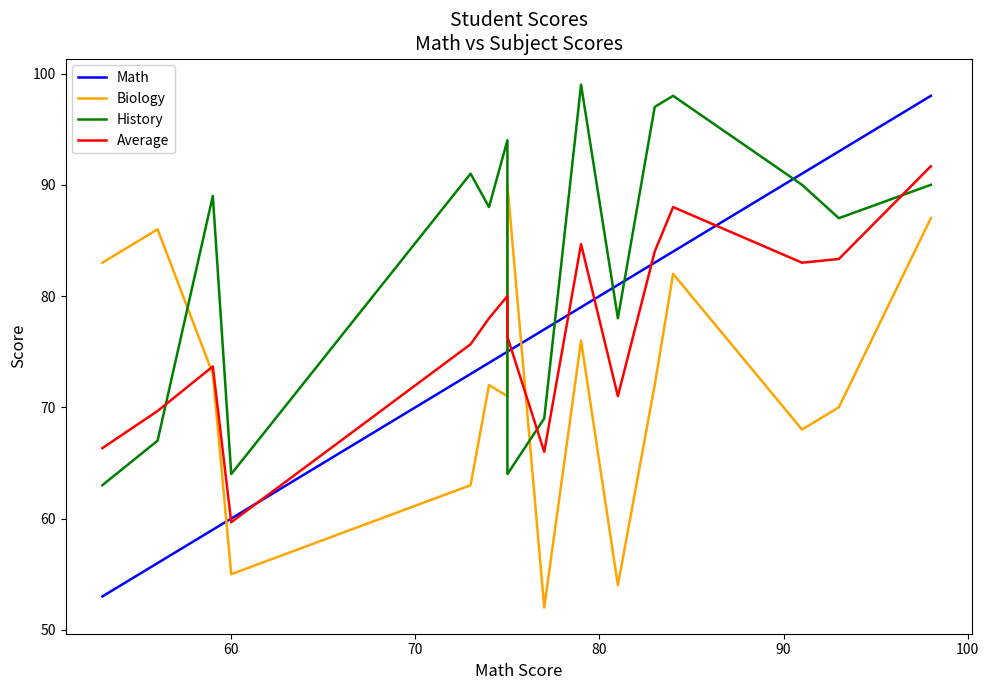

How many lines are shown in the chart?

4